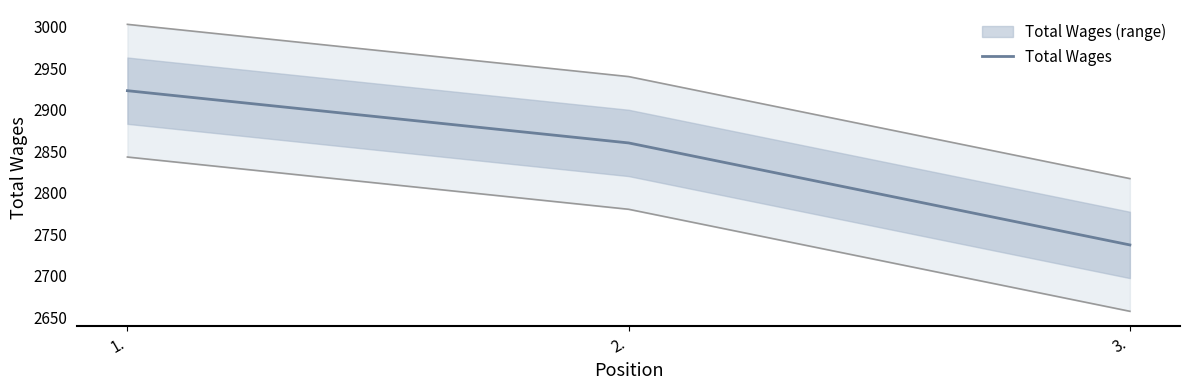

What is the label of the 2nd point from the right?

2.